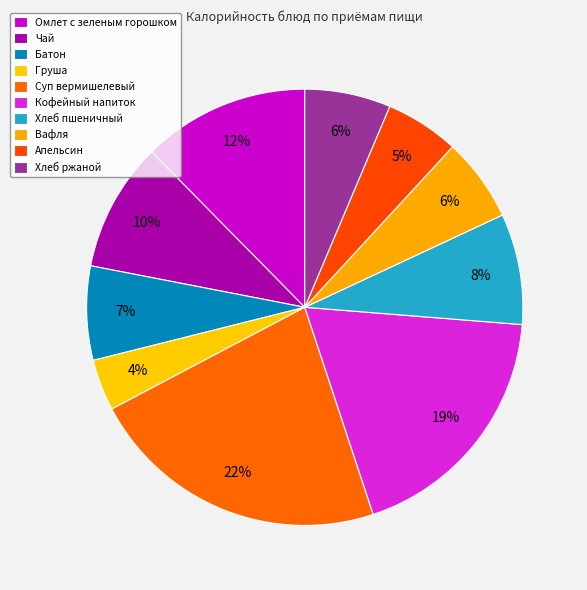

Rank the categories by value from lowest to highest.

Груша, Апельсин, Вафля, Хлеб ржаной, Батон, Хлеб пшеничный, Чай, Омлет с зеленым горошком, Кофейный напиток, Суп вермишелевый